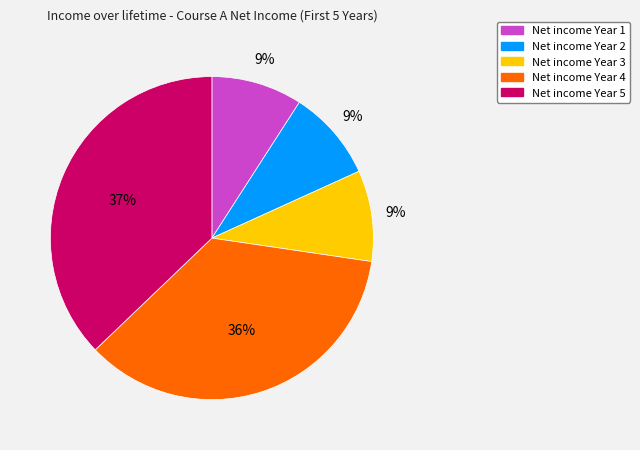

Is there a majority slice in this chart?

No